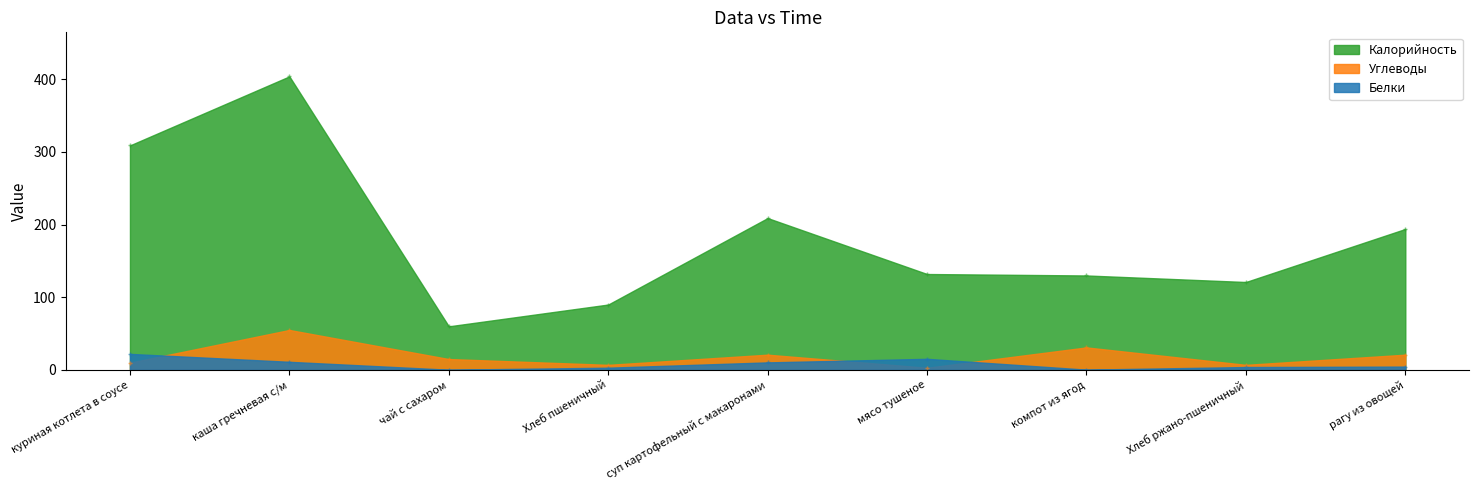

At which label is Белки closest to 11?

каша гречневая с/м